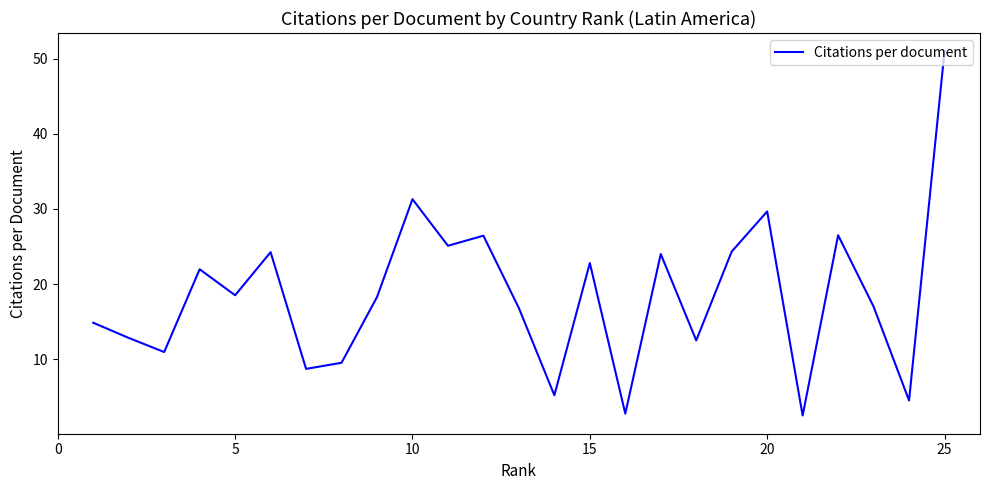

What is the greatest value displayed?

51.0